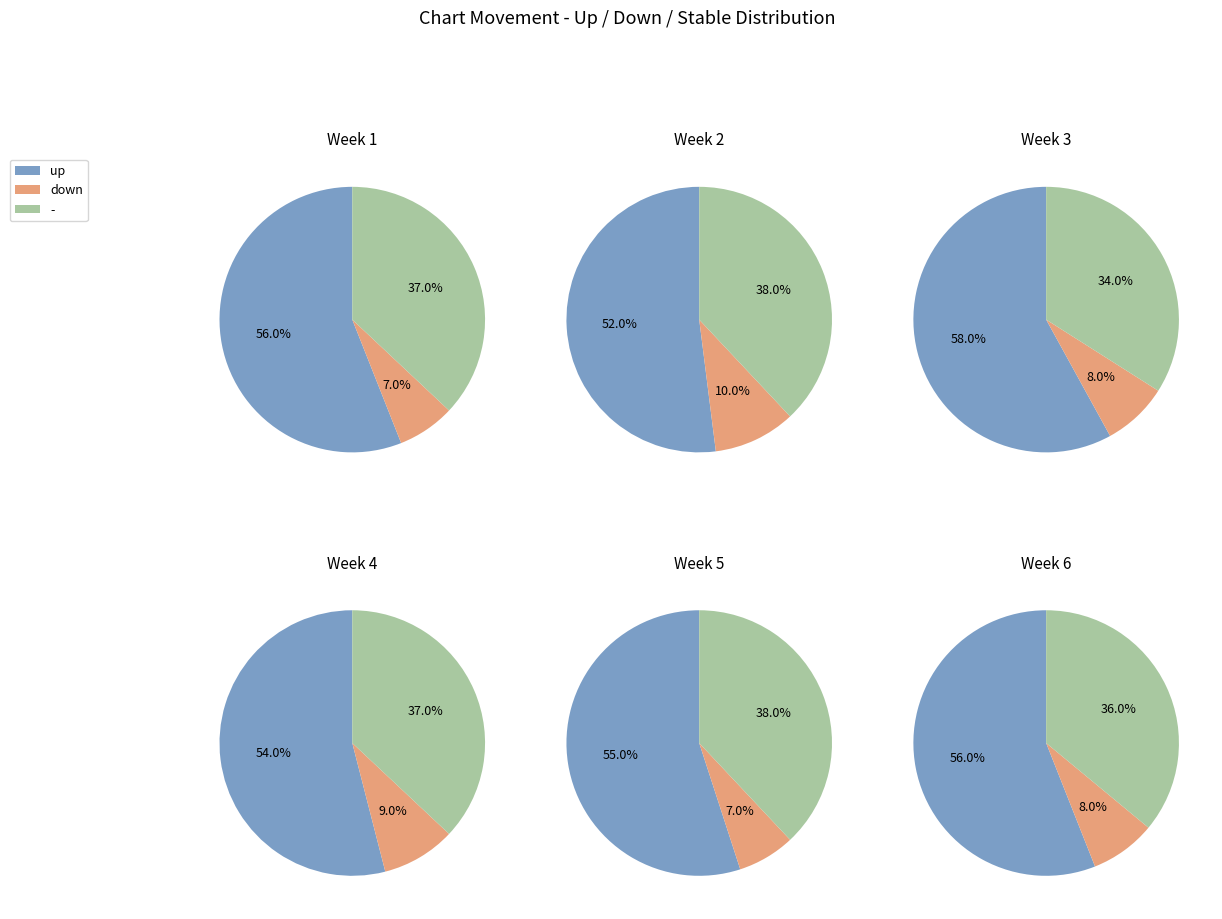

What is the smallest slice in the pie chart?

down